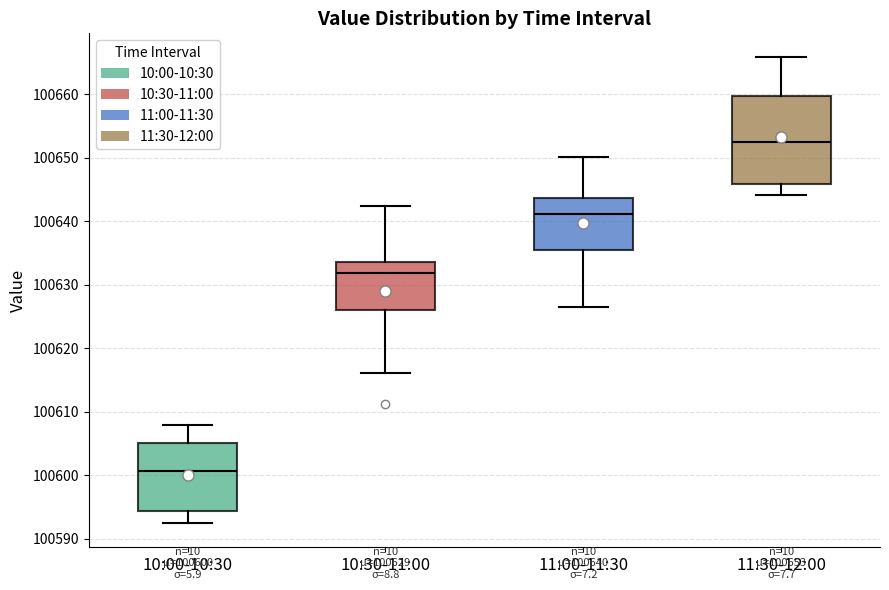

Which box has the highest median line?

11:30-12:00